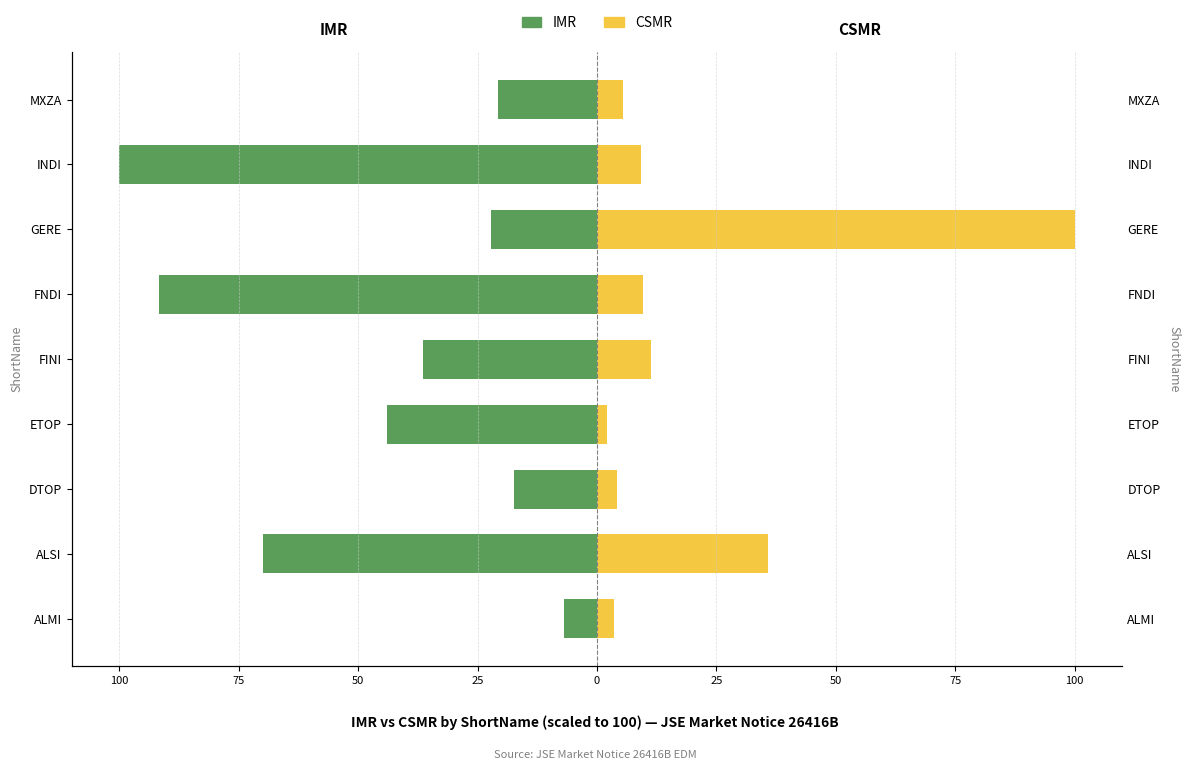

List the series in order of their peak value, highest first.

CSMR, IMR